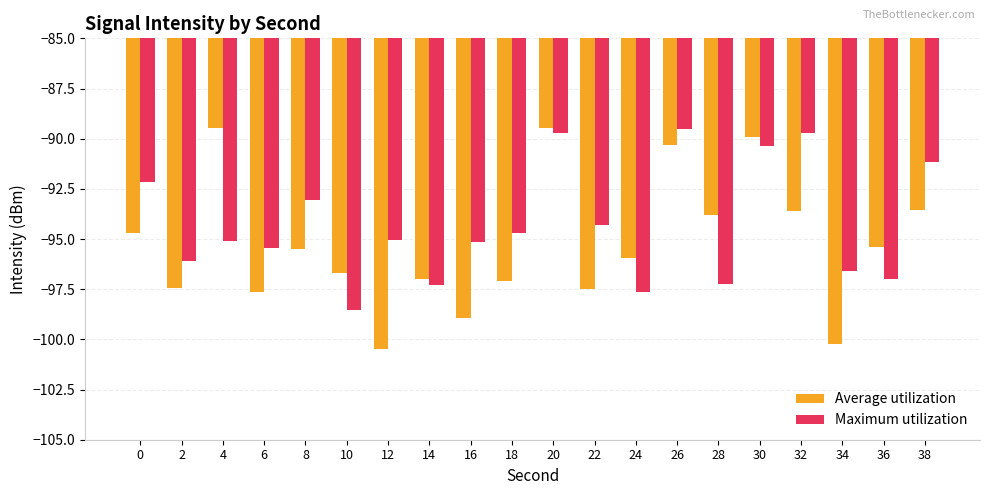

What is the spread (max minus min) of values at 38?

2.4